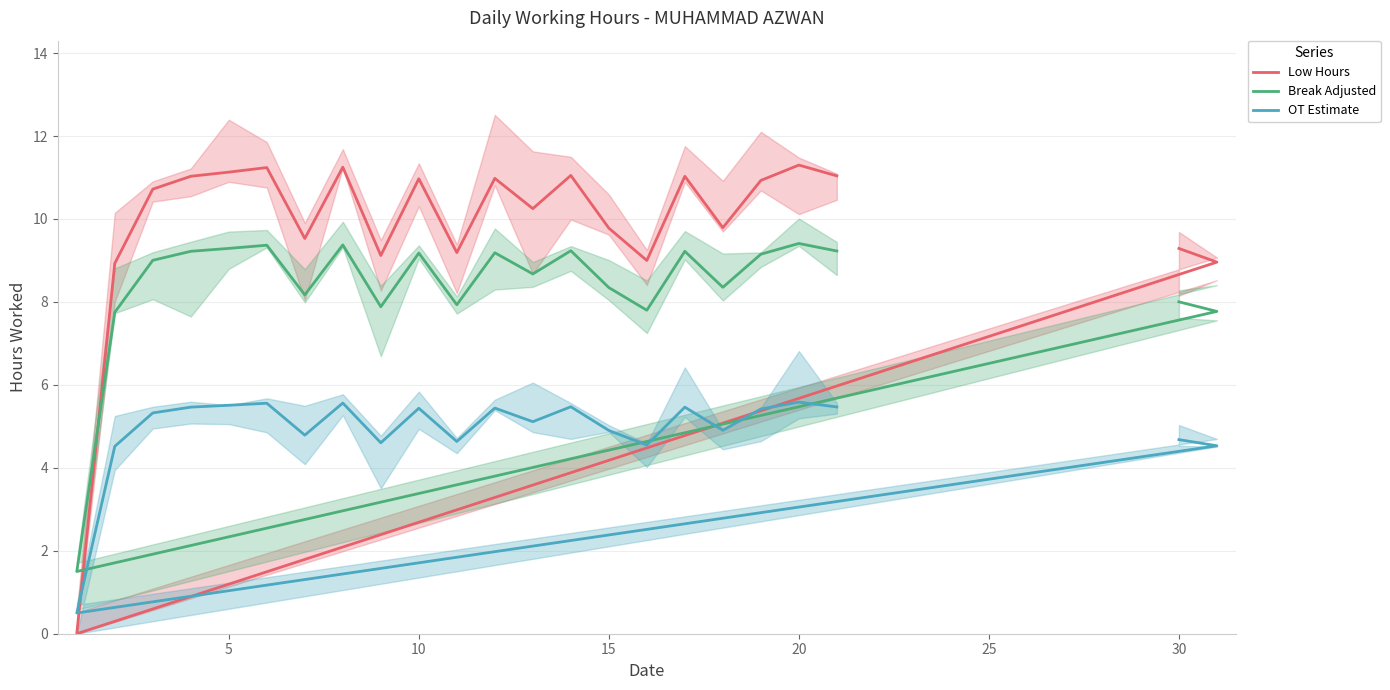

Is this an area chart (filled region under the line)?

No